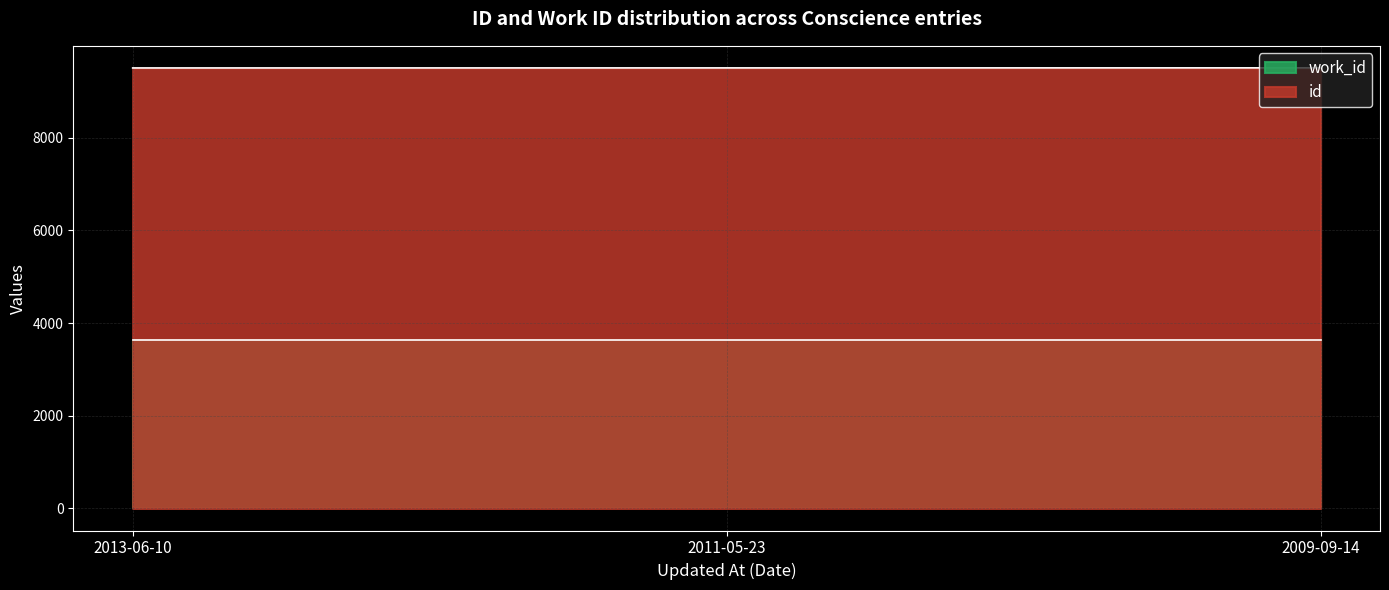

What position from the left is 2013-06-10?

1